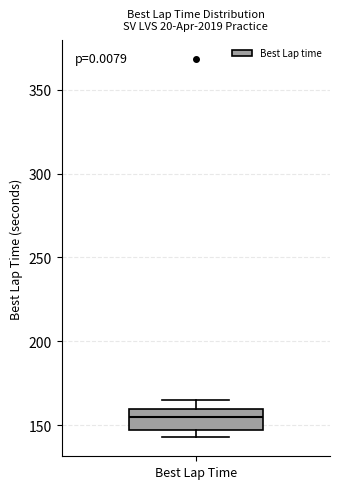

Where does the median line of the box for Best Lap Time sit on the y-axis? The values are not printed on the chart, so give them approximately, as read against the axis.

155